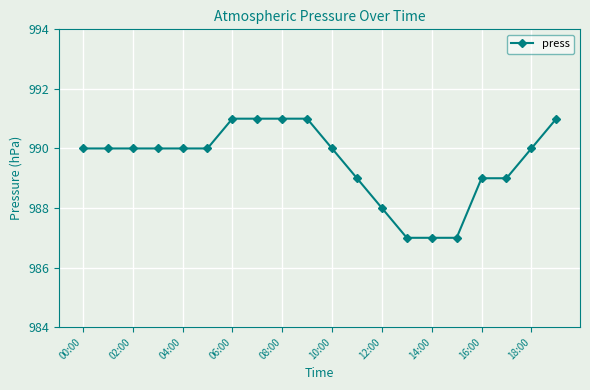

What is the value of the 2nd point from the left?

990